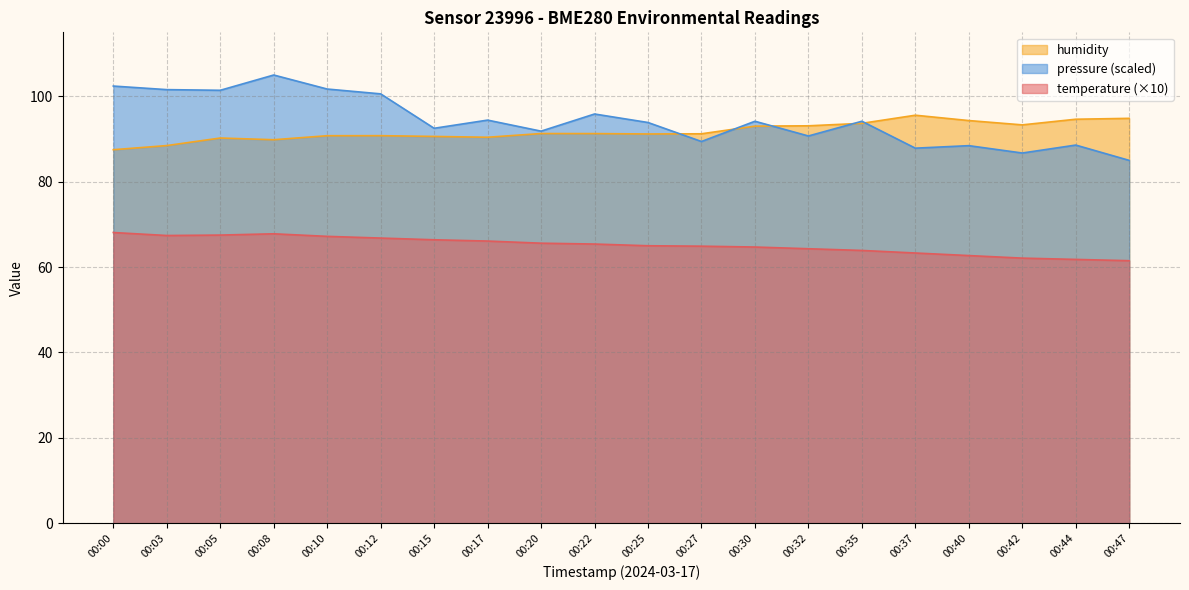

True or false: pressure_norm and temperature intersect in this chart.

False